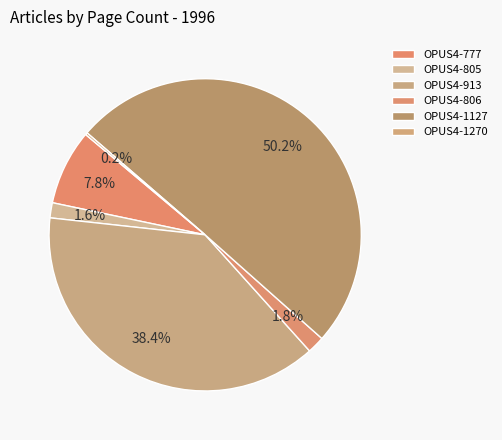

Is OPUS4-806 the majority of the pie?

No